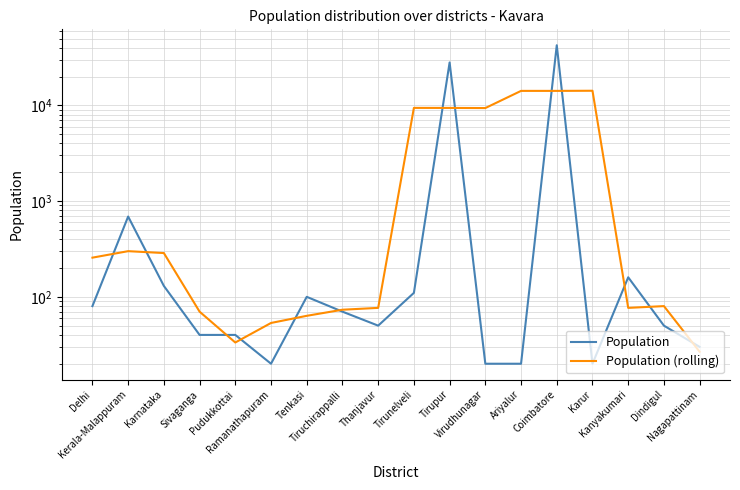

How many times do Population and Population (rolling) cross each other?

13